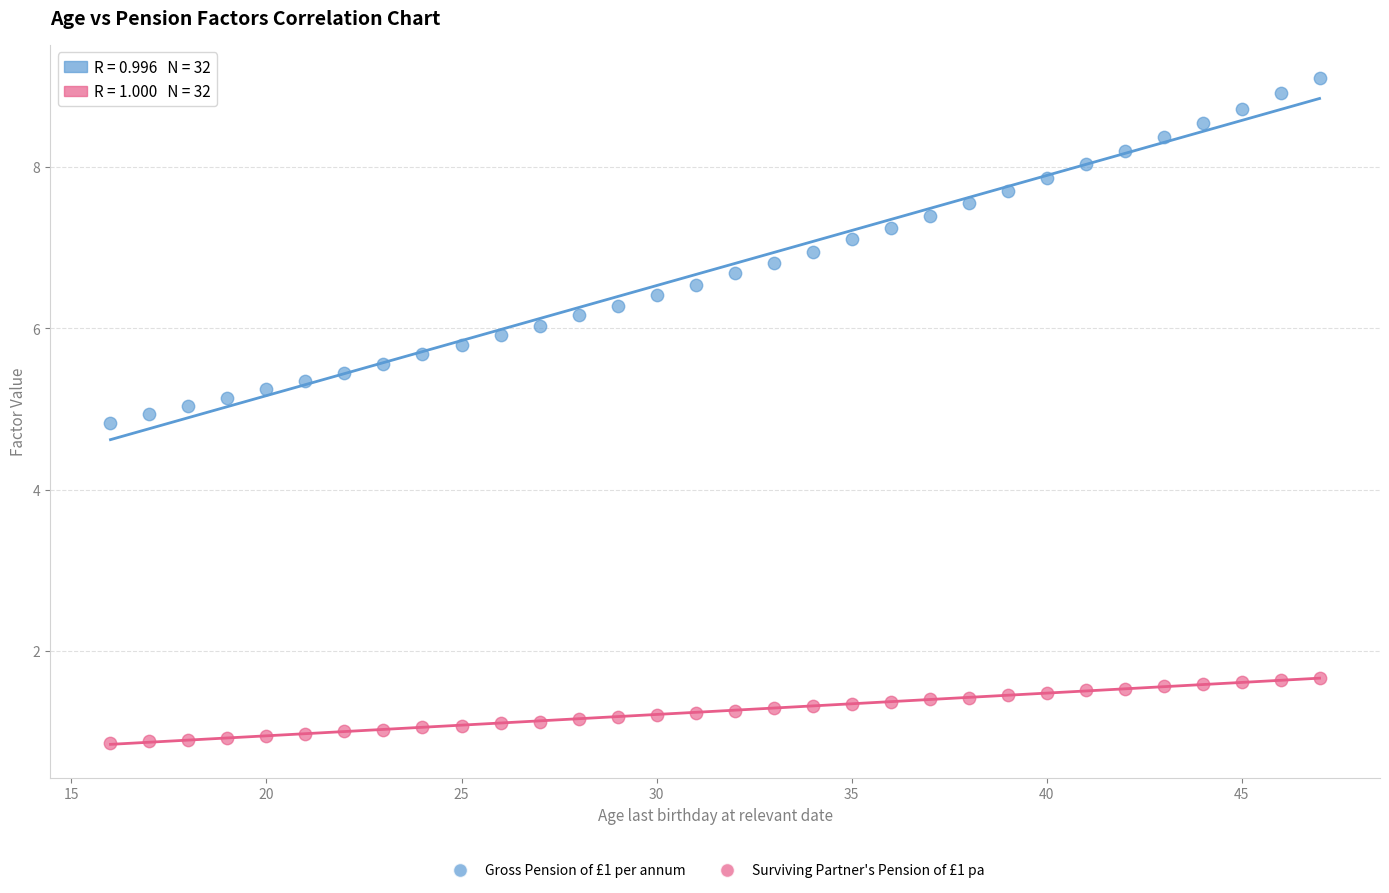

Which series has the widest spread of Y values?

Gross Pension of £1 per annum